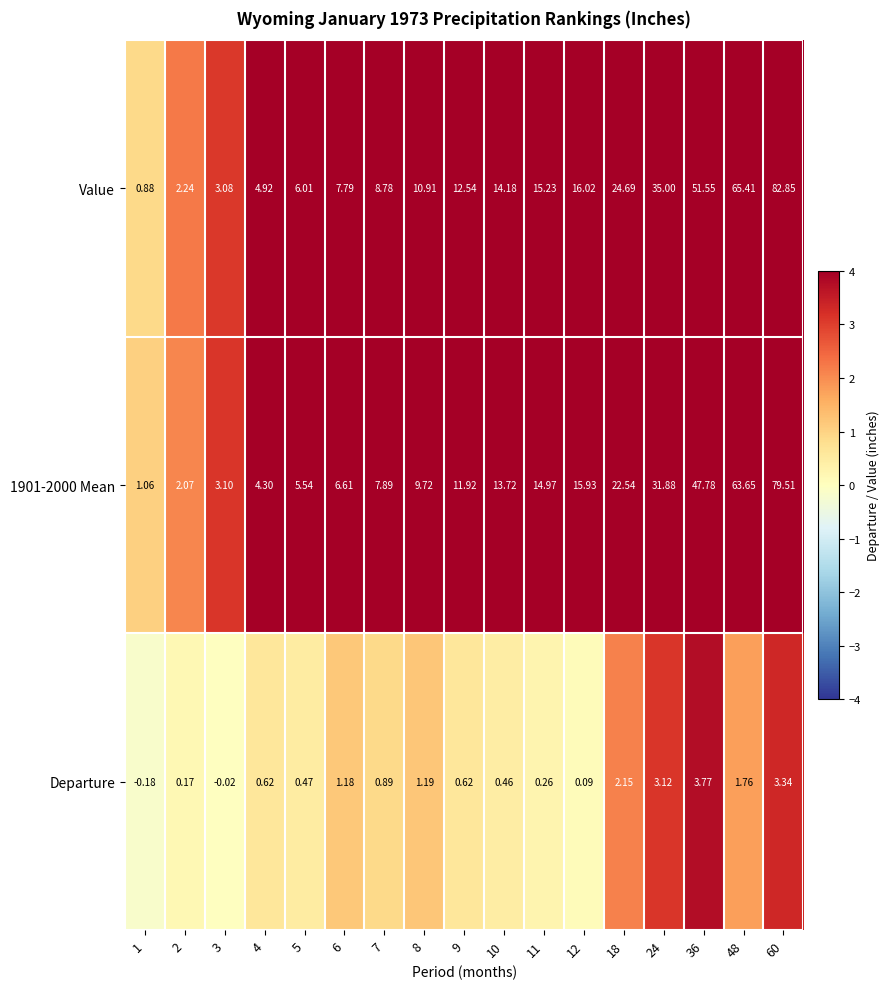

At which category is the sum across all series the highest?

60